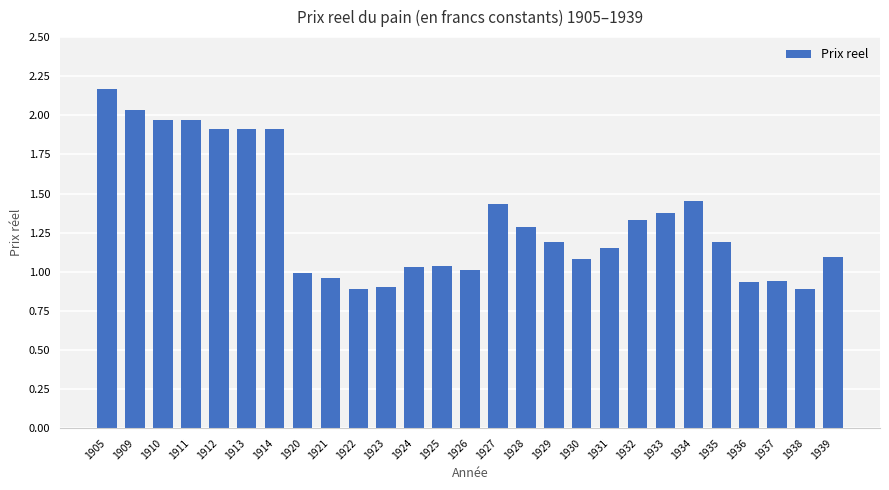

Is it true that the value at 1937 is 0.9?

True